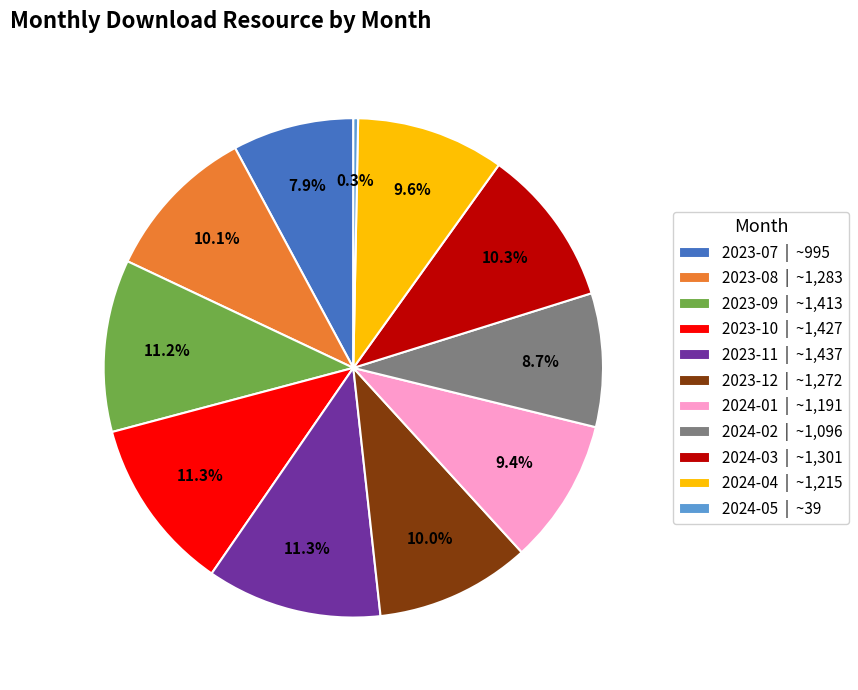

Do 2024-02 | ~1,096 and 2024-05 | ~39 together represent more than half of the pie?

No